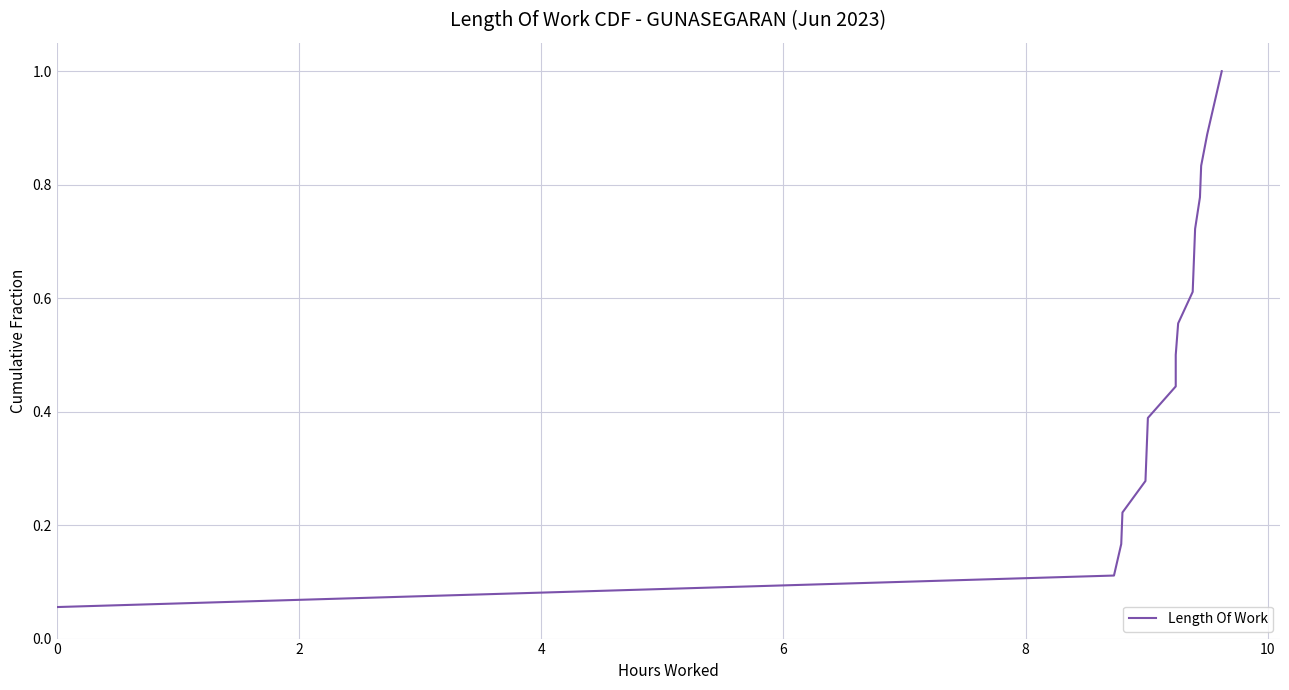

Reading right to left, transcribe all the data shown in this chart.

1.0	0.9	0.9	0.8	0.8	0.7	0.7	0.6	0.6	0.5	0.4	0.4	0.3	0.3	0.2	0.2	0.1	0.1